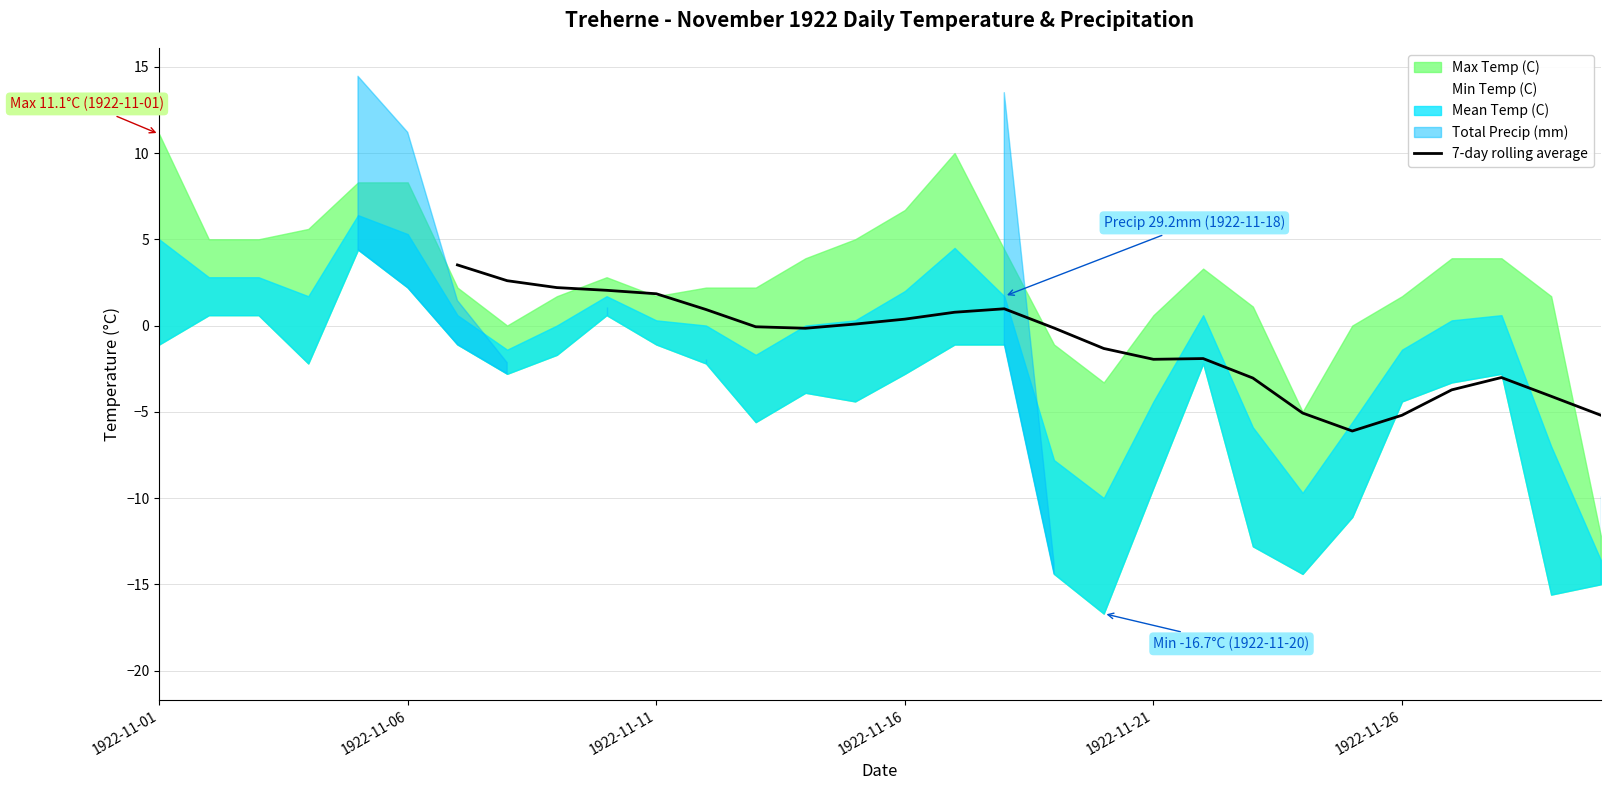

How many data points does each series have?

24